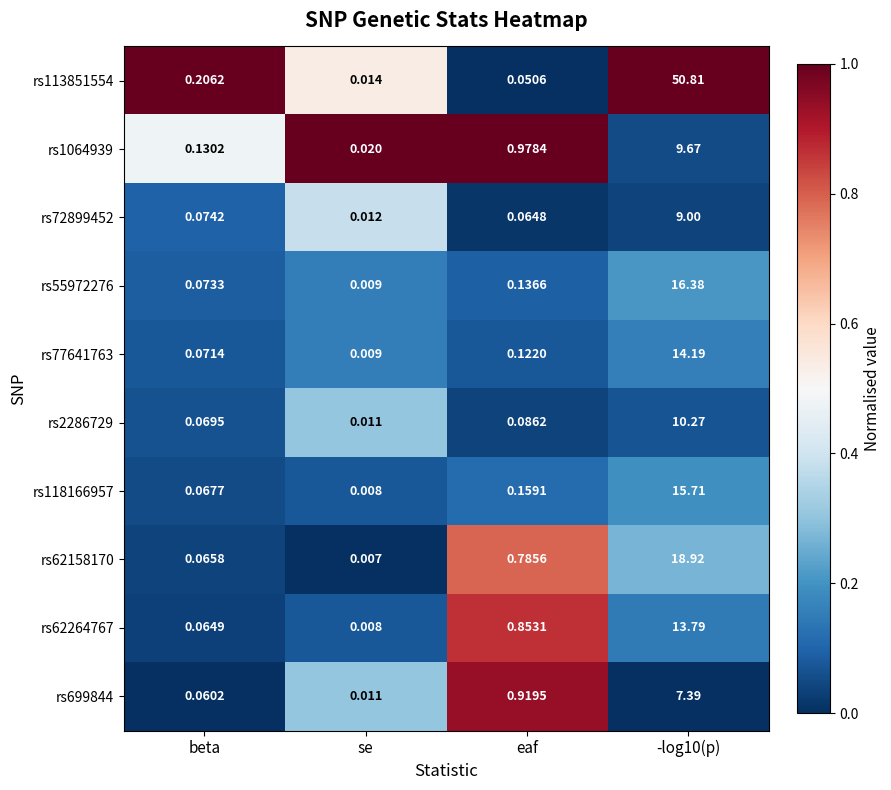

At which label does rs77641763 reach its minimum?

se